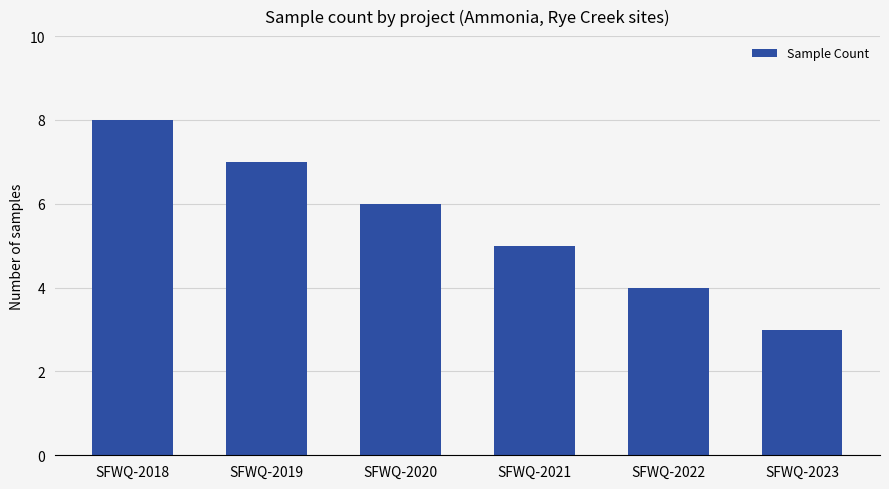

Which has a higher value, SFWQ-2018 or SFWQ-2019?

SFWQ-2018